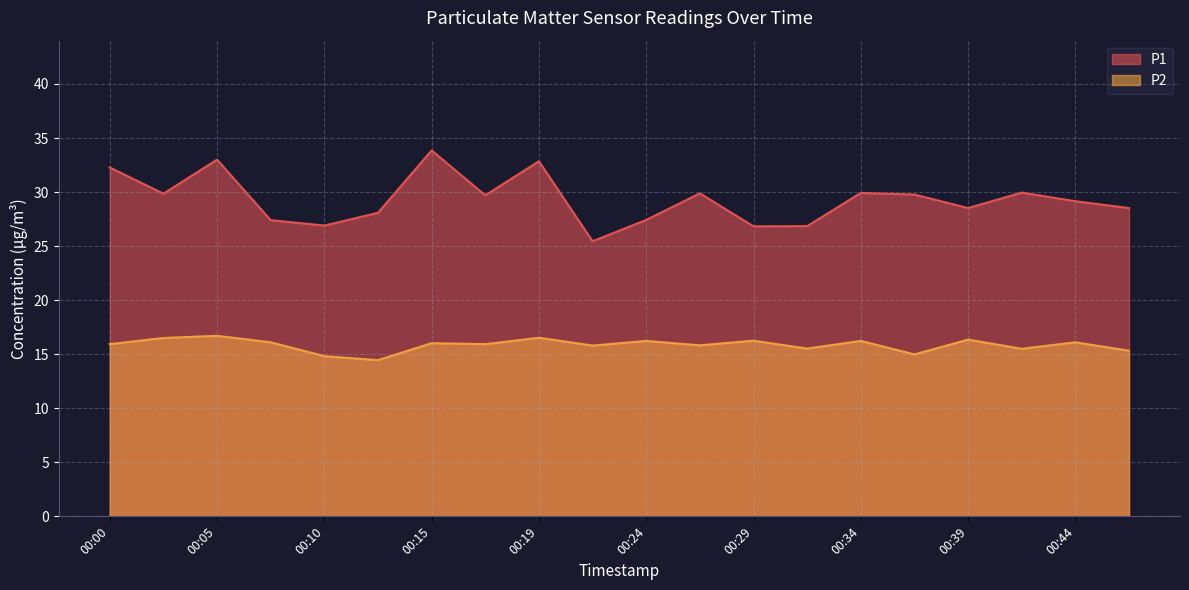

Is the value of P2 at 00:15 greater than the value of P1 at 00:19?

No